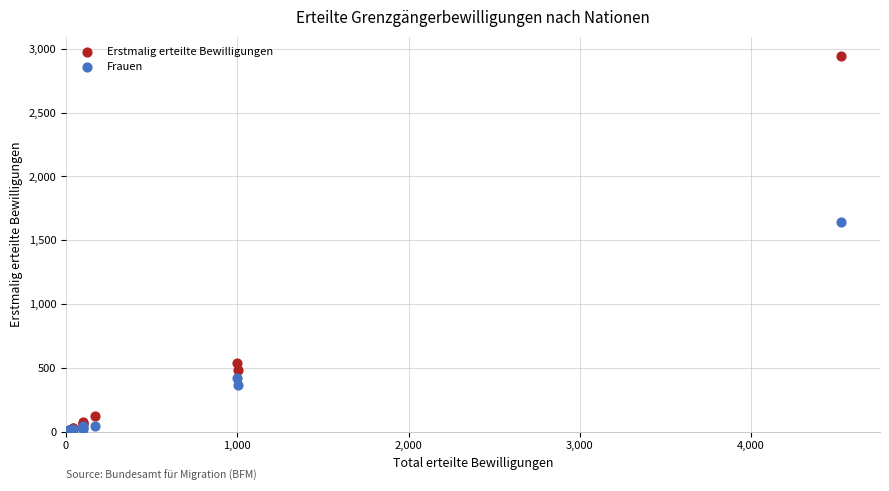

What are all the series names shown in the legend?

Erstmalig erteilte Bewilligungen, Frauen